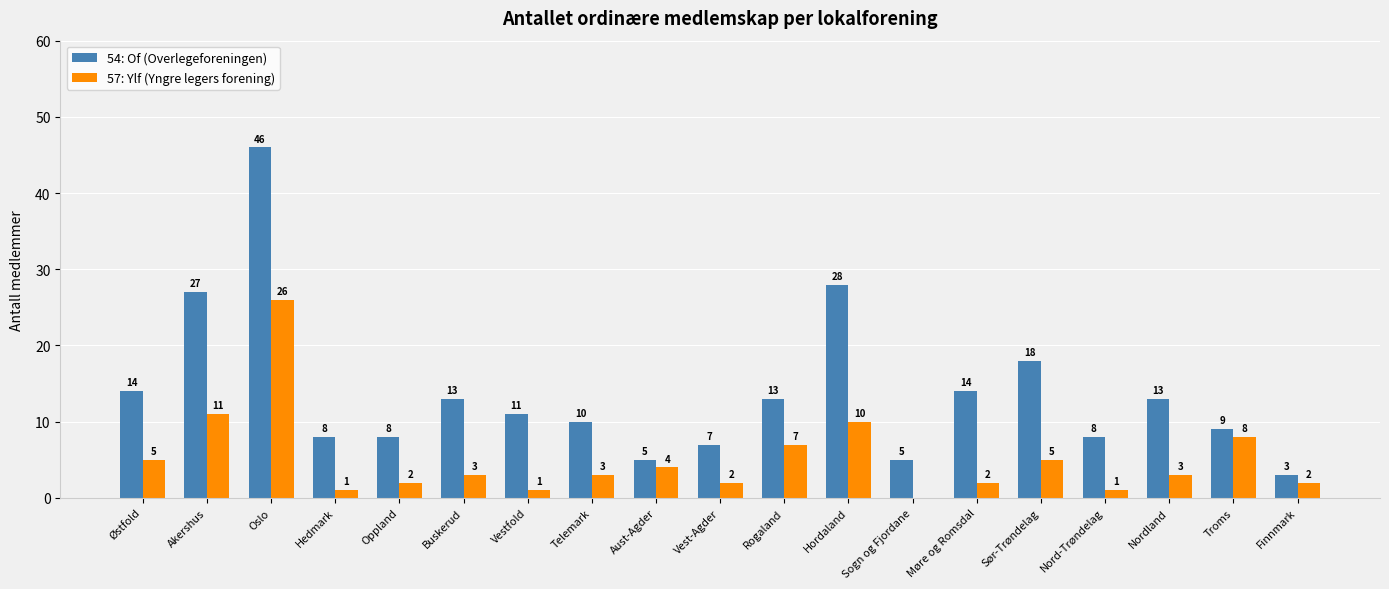

Reading left to right, what are all the values shown in this chart?

54: Of (Overlegeforeningen): Østfold=14	Akershus=27	Oslo=46	Hedmark=8	Oppland=8	Buskerud=13	Vestfold=11	Telemark=10	Aust-Agder=5	Vest-Agder=7	Rogaland=13	Hordaland=28	Sogn og Fjordane=5	Møre og Romsdal=14	Sør-Trøndelag=18	Nord-Trøndelag=8	Nordland=13	Troms=9	Finnmark=3
57: Ylf (Yngre legers forening): Østfold=5	Akershus=11	Oslo=26	Hedmark=1	Oppland=2	Buskerud=3	Vestfold=1	Telemark=3	Aust-Agder=4	Vest-Agder=2	Rogaland=7	Hordaland=10	Sogn og Fjordane=0	Møre og Romsdal=2	Sør-Trøndelag=5	Nord-Trøndelag=1	Nordland=3	Troms=8	Finnmark=2